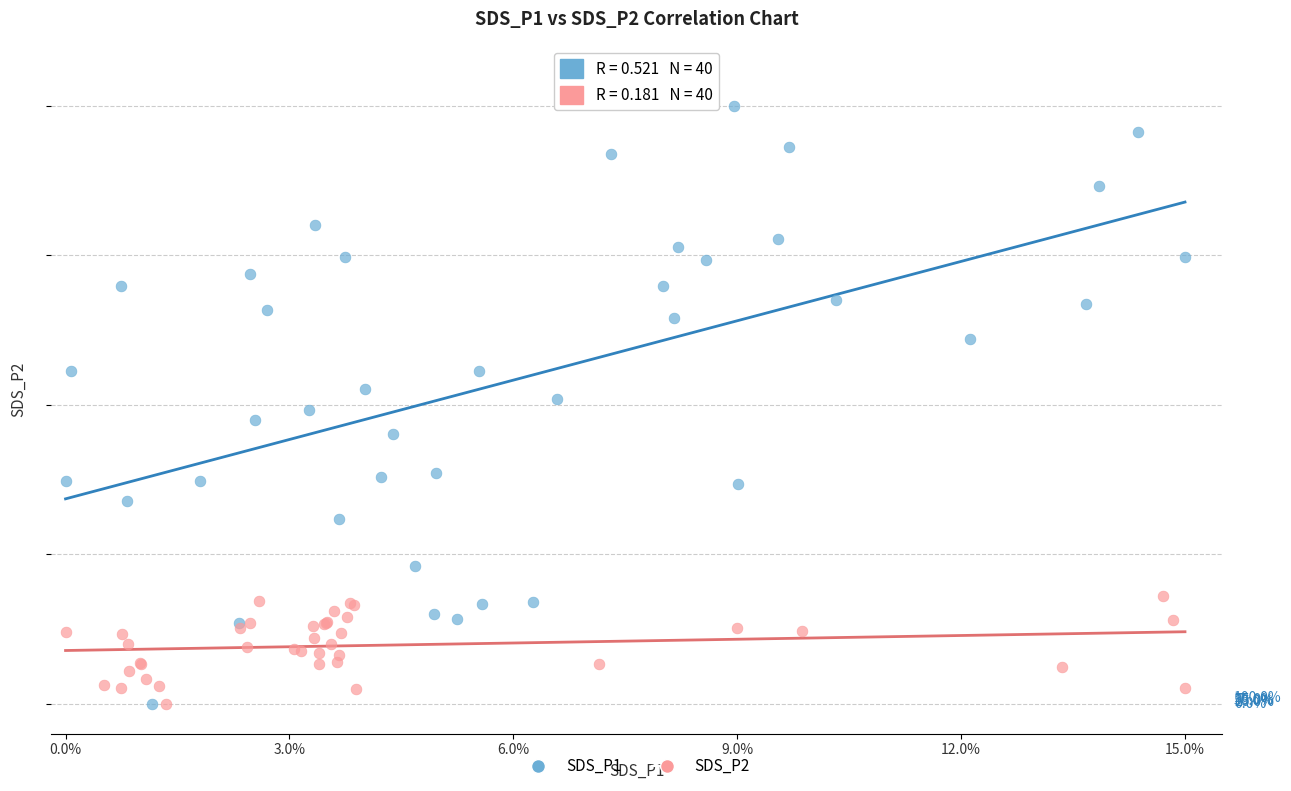

Which series reaches the maximum Y coordinate?

SDS_P1